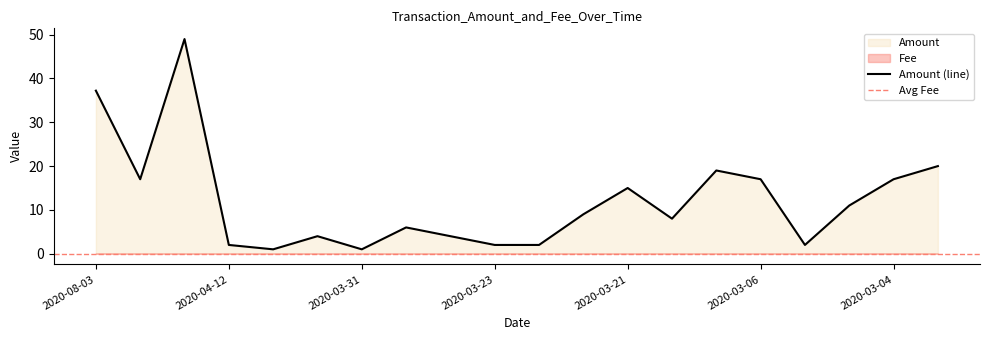

What is the label of the 14th point from the right?

2020-03-31